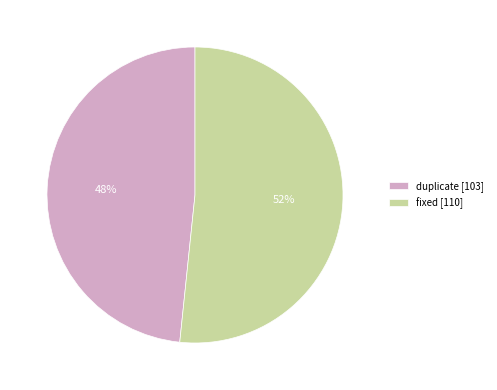

Which category has the biggest portion of the pie?

fixed [110]